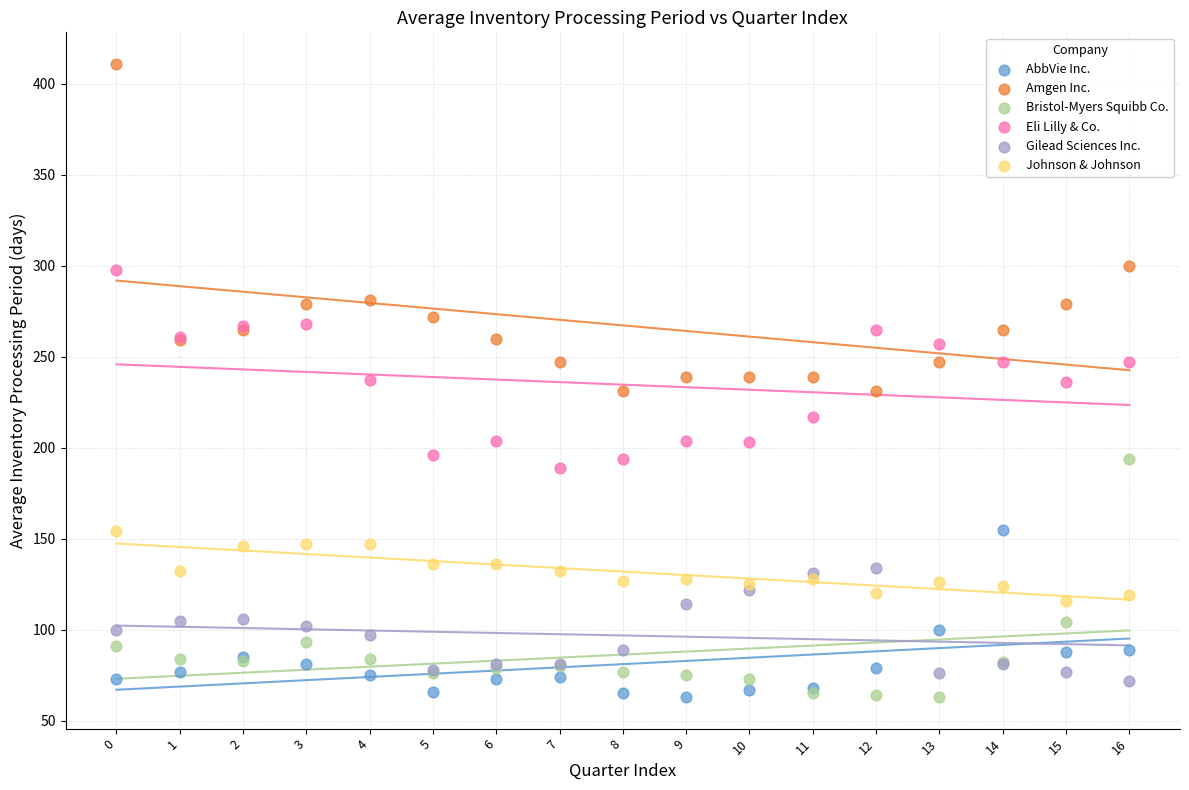

Which series has the largest Y range (max minus min)?

Amgen Inc.